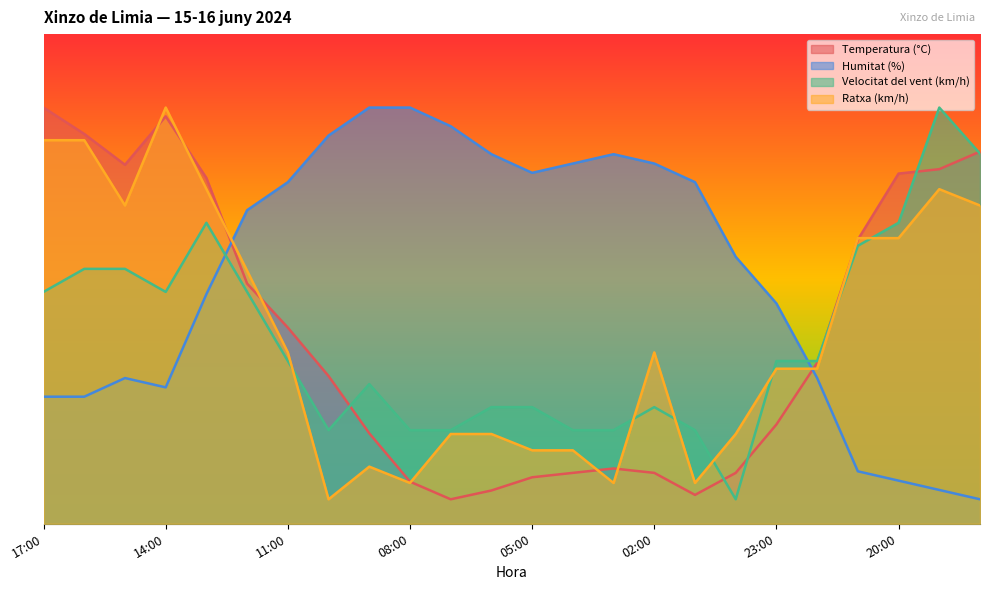

Which series has the largest range (max minus min)?

Humitat (%)